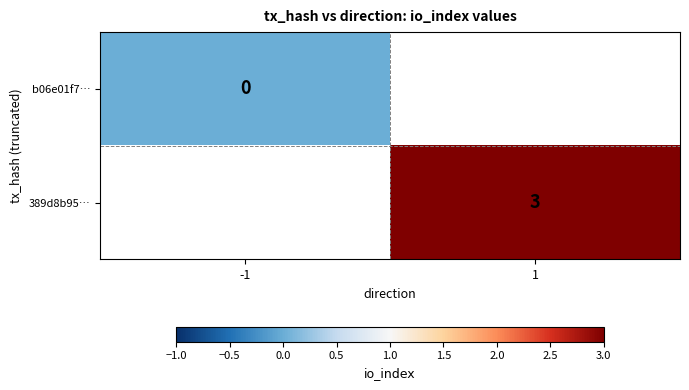

The 389d8b95… series shows 3 at 1. True or false?

True